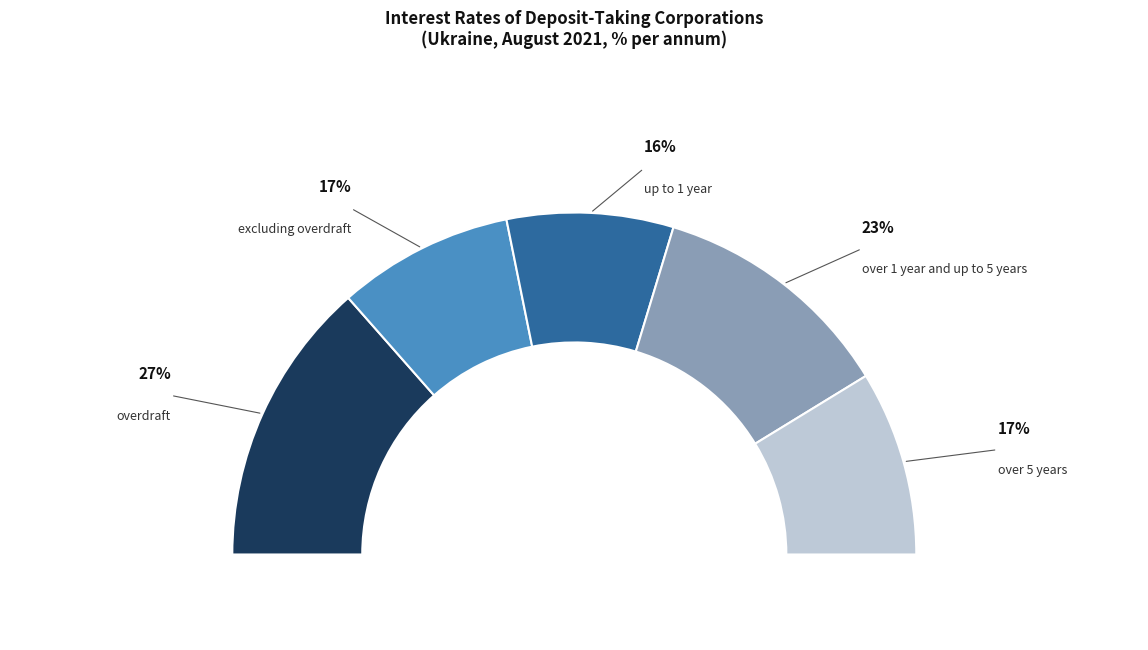

How many slices are in this pie chart?

5